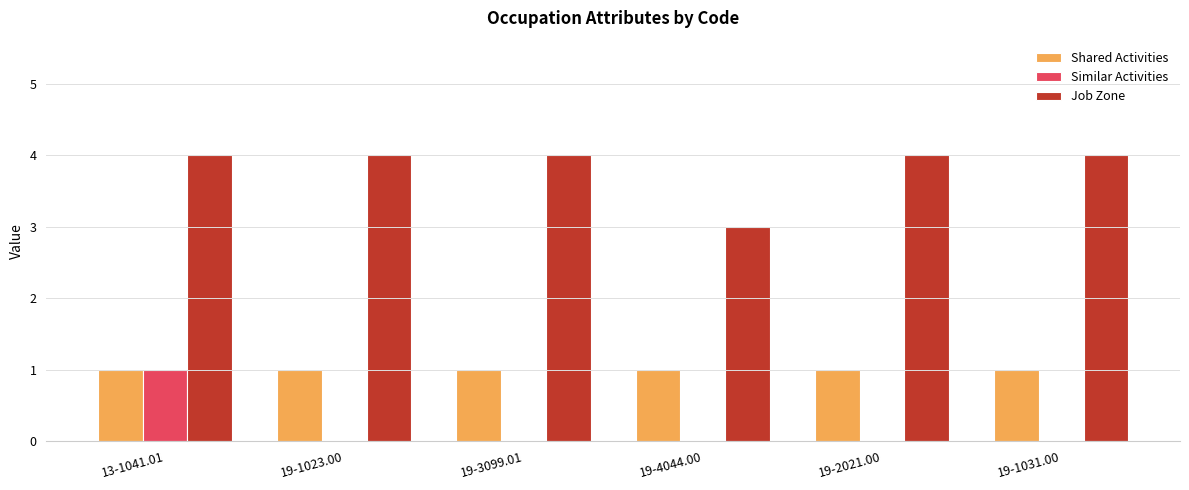

Is it true that Shared Activities equals 1 at 19-1023.00?

True